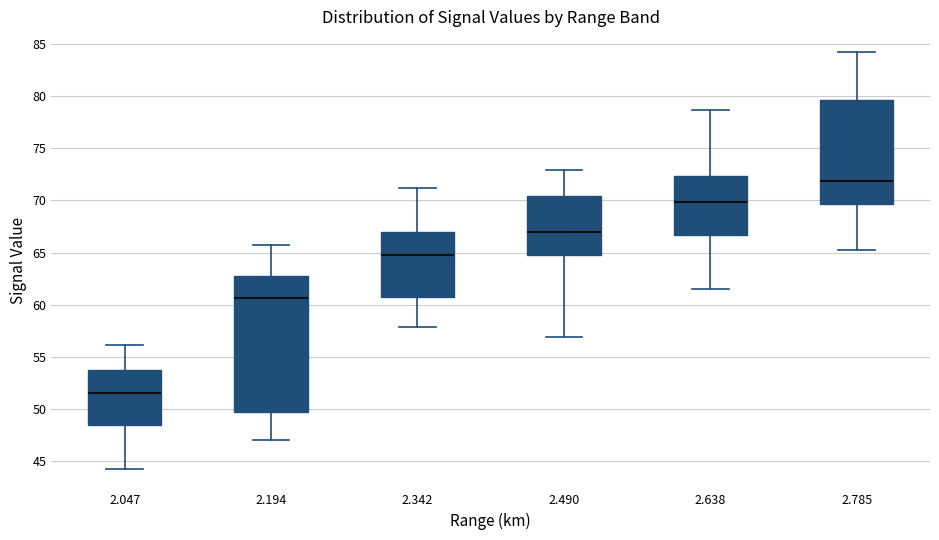

Where does the median line of the box at x = 2.342 sit on the y-axis? The values are not printed on the chart, so give them approximately, as read against the axis.

65.0